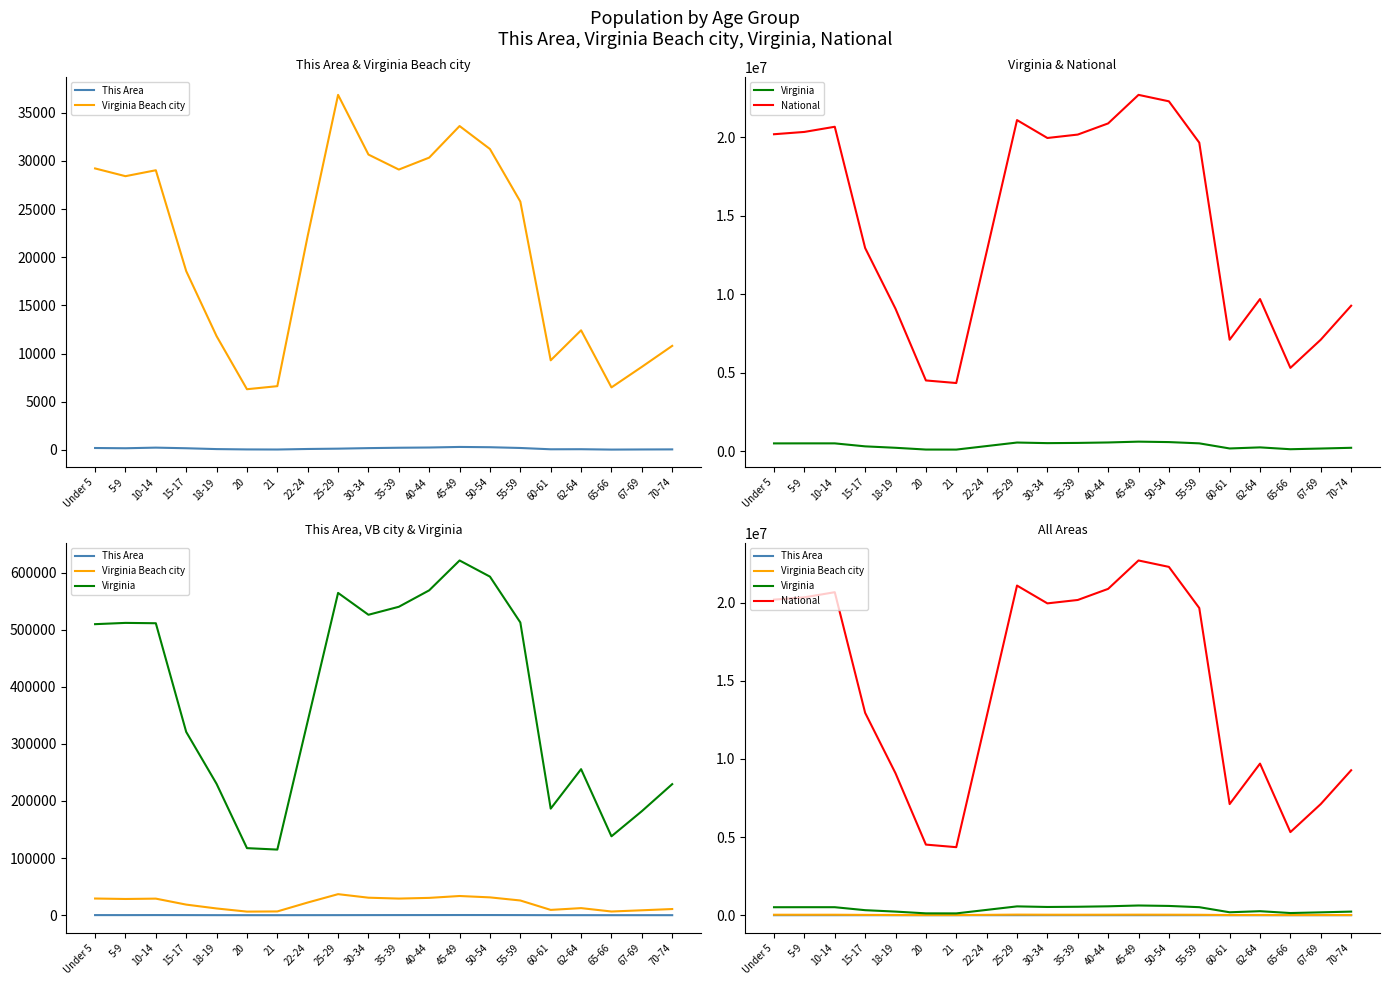

True or false: This Area has a value of 96 at 22-24.

True